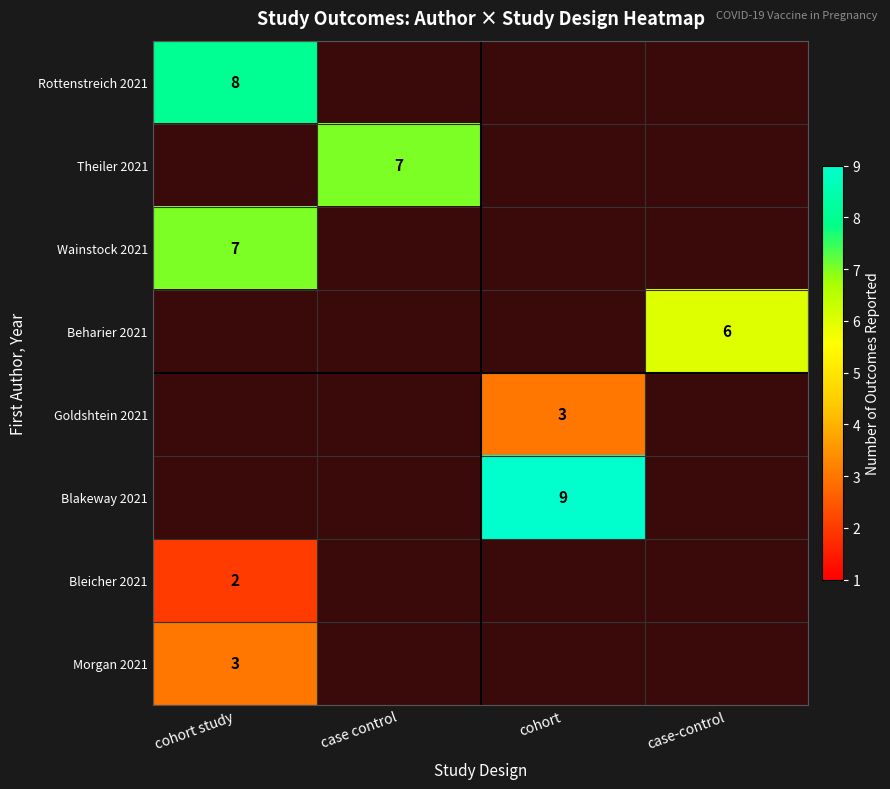

At how many categories does at least one series exceed 3?

4